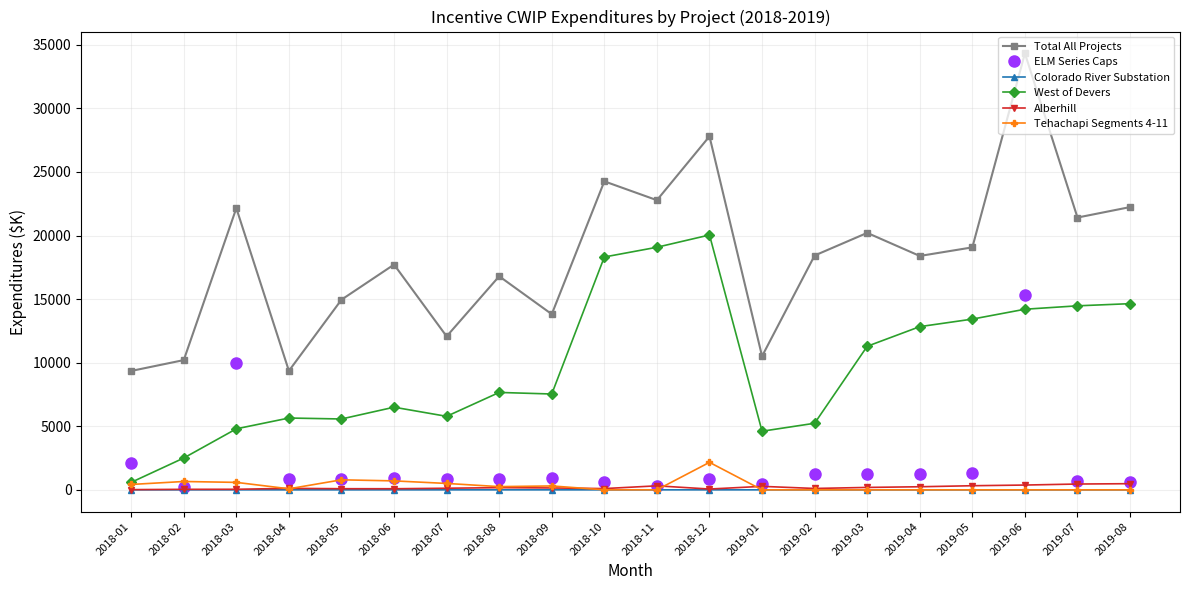

The value of Colorado River Substation at 2018-09 is 0.0. True or false?

True